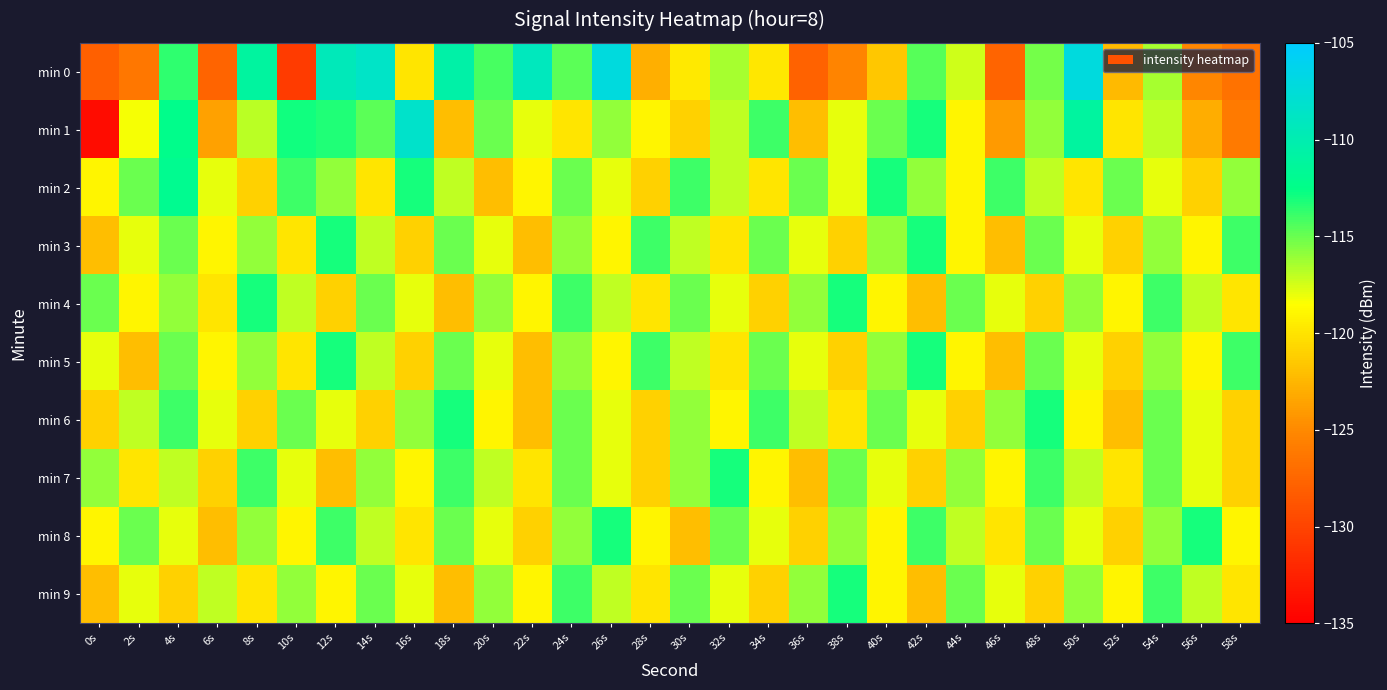

What is the greatest value displayed?

-107.1